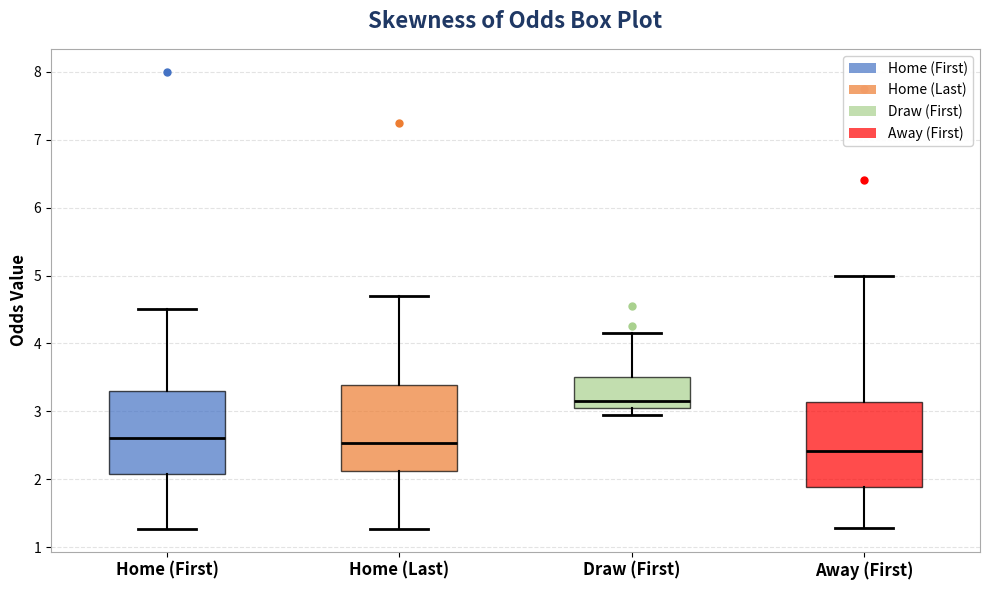

Which box has the highest median line?

Draw (First)